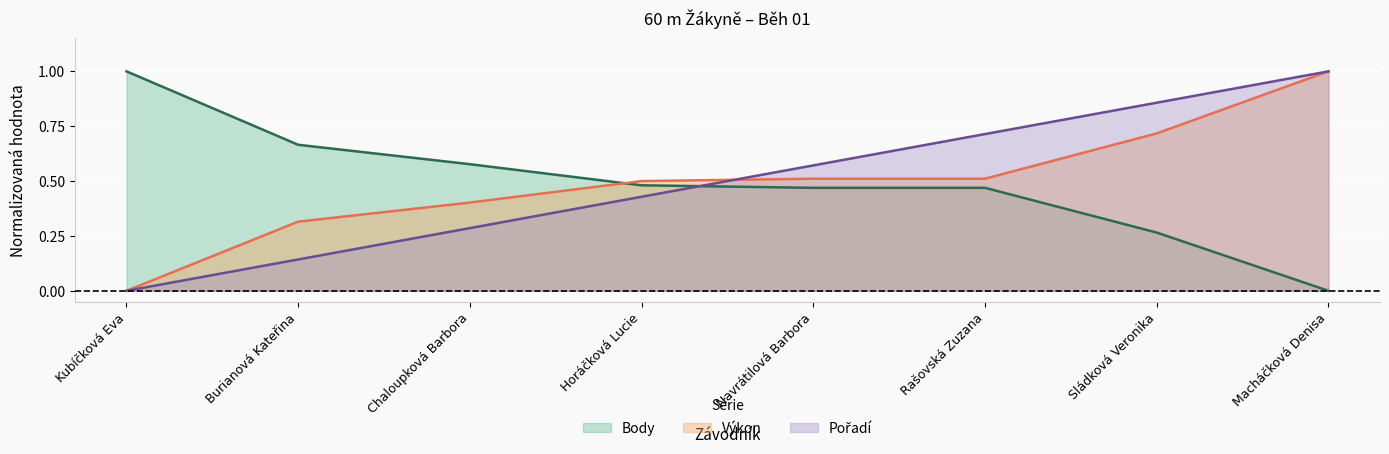

What is the difference between the second highest and minimum values in the Výkon series?

0.7